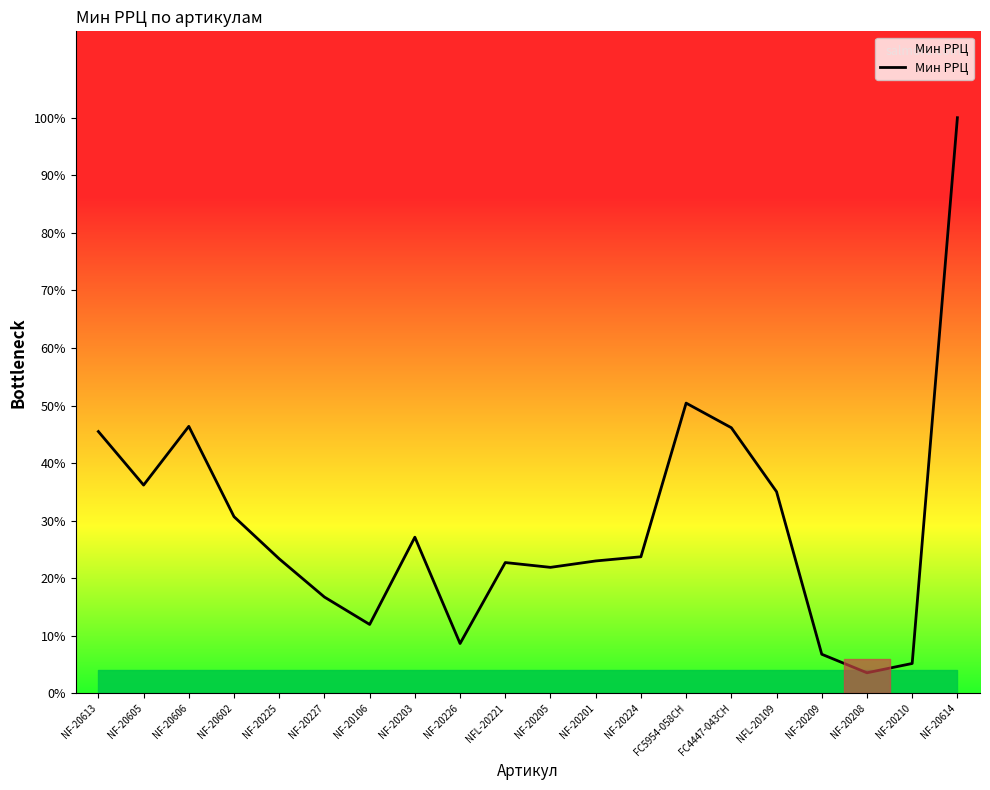

At which category does the chart reach its peak across all series?

NF-20614